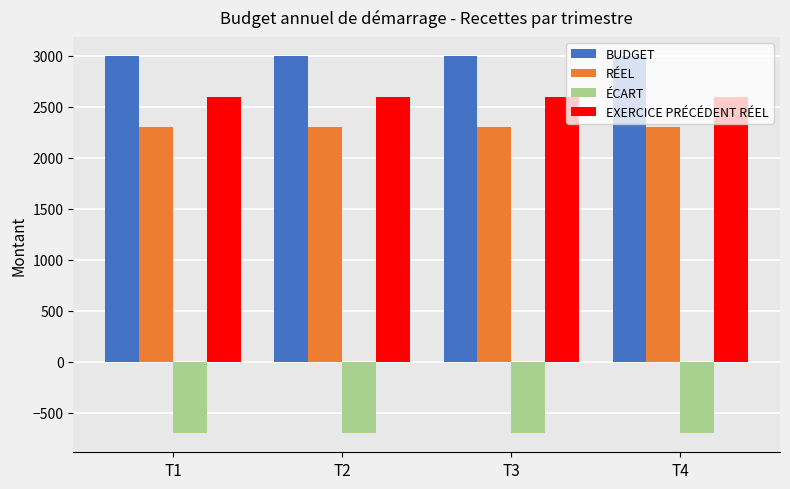

How many groups of bars are there?

4